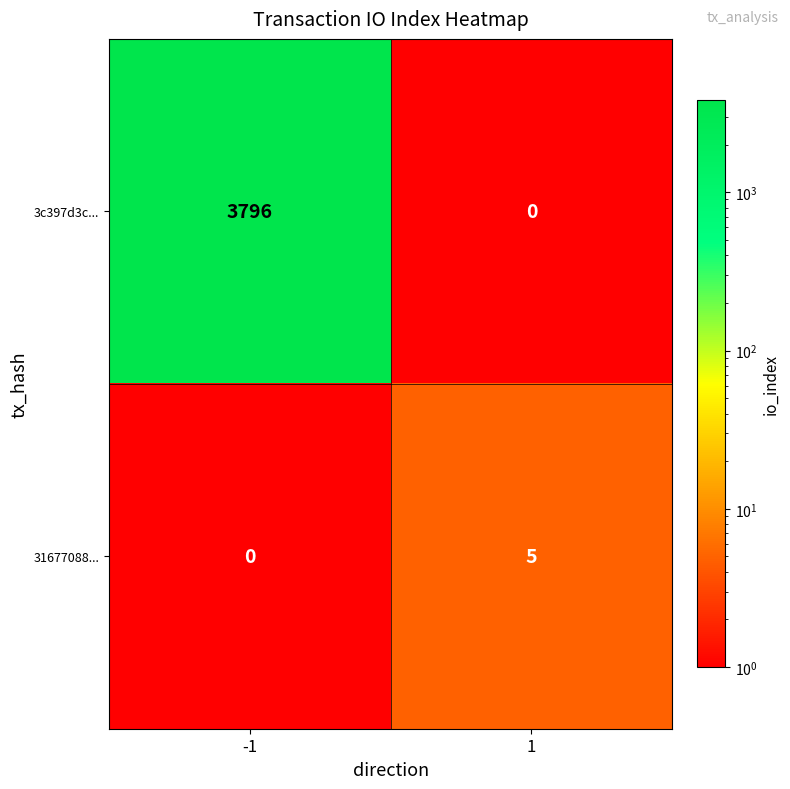

What is the sum of the 31677088... values at 1 and -1?

5